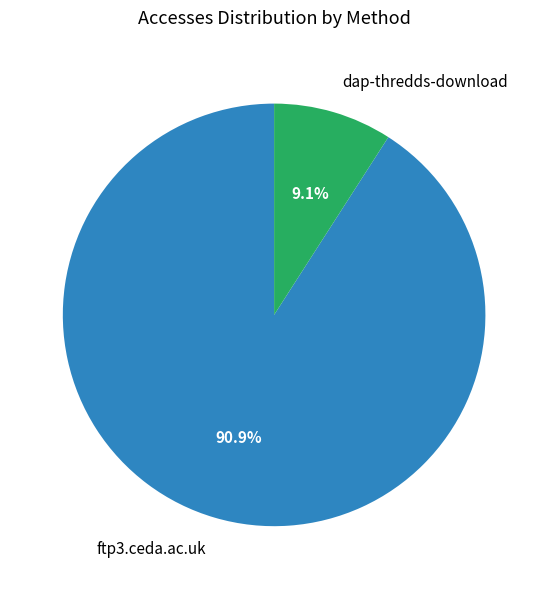

To the nearest percent, what portion does dap-thredds-download represent?

9%